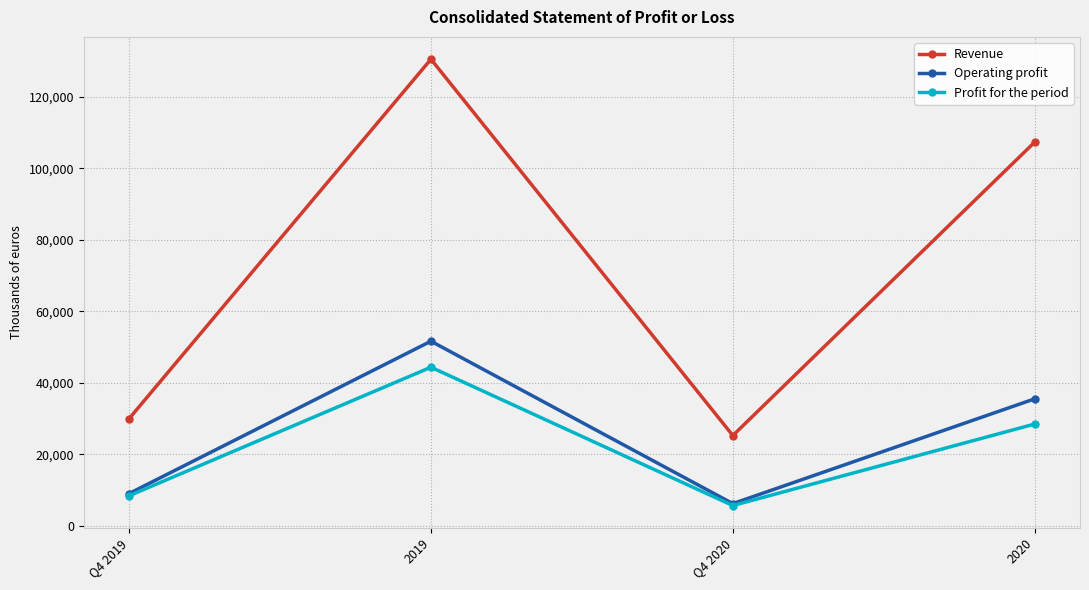

Which category has the lowest value across all series?

Q4 2020